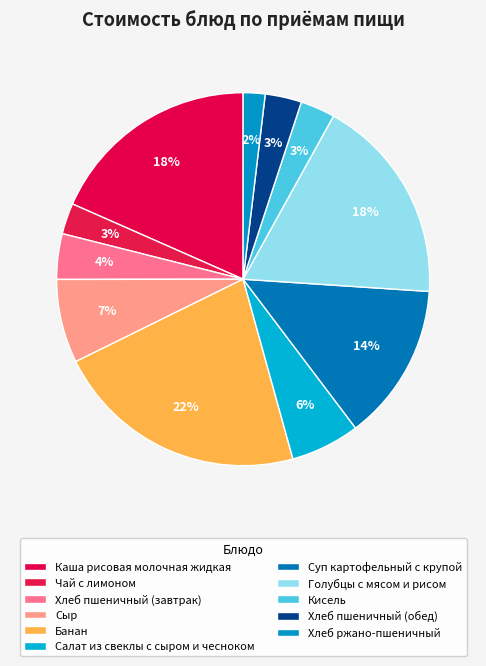

Count the number of slices in the pie.

11